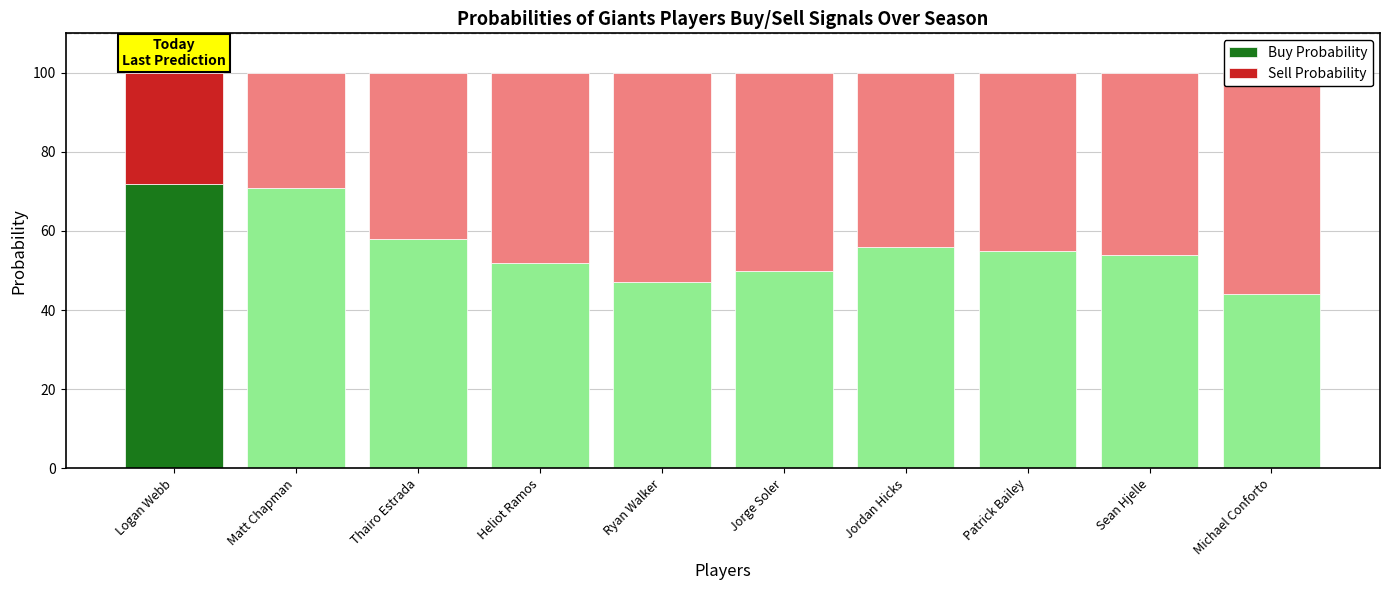

What is the difference between the Sell Probability values at Michael Conforto and Heliot Ramos?

8